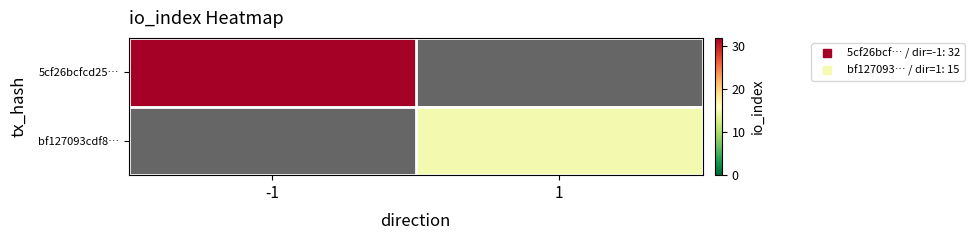

Which series has the largest range (max minus min)?

5cf26bcfcd25…